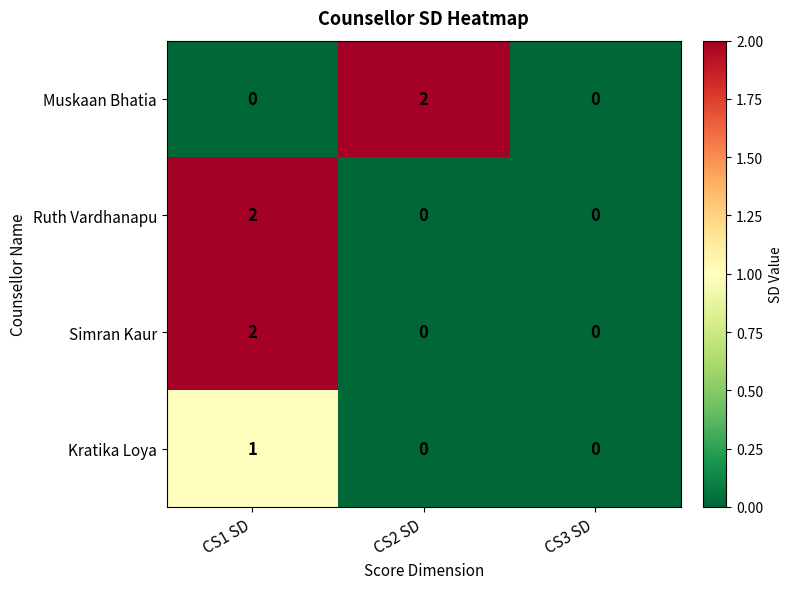

Count the Ruth Vardhanapu values in the range 0 to 2.

3